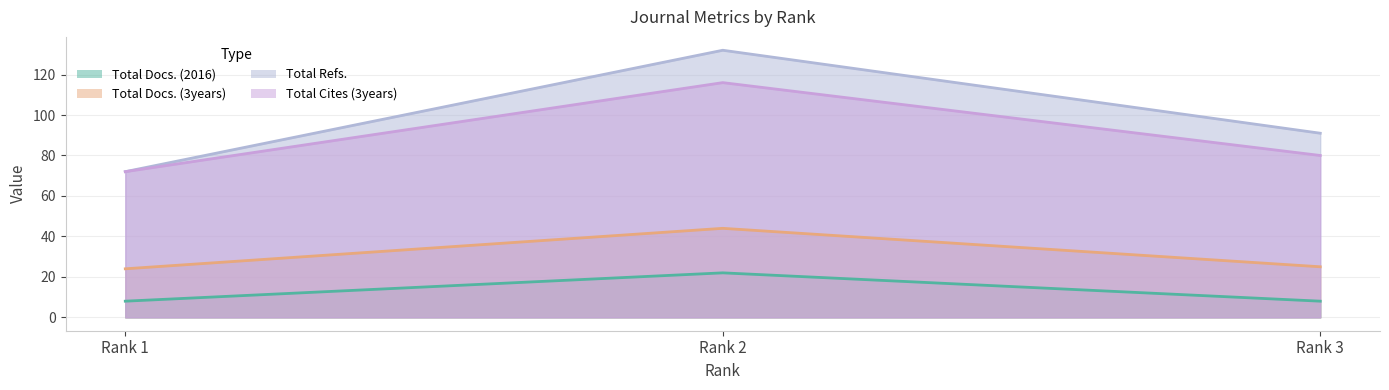

How many Total Refs. values are between 72 and 132?

3